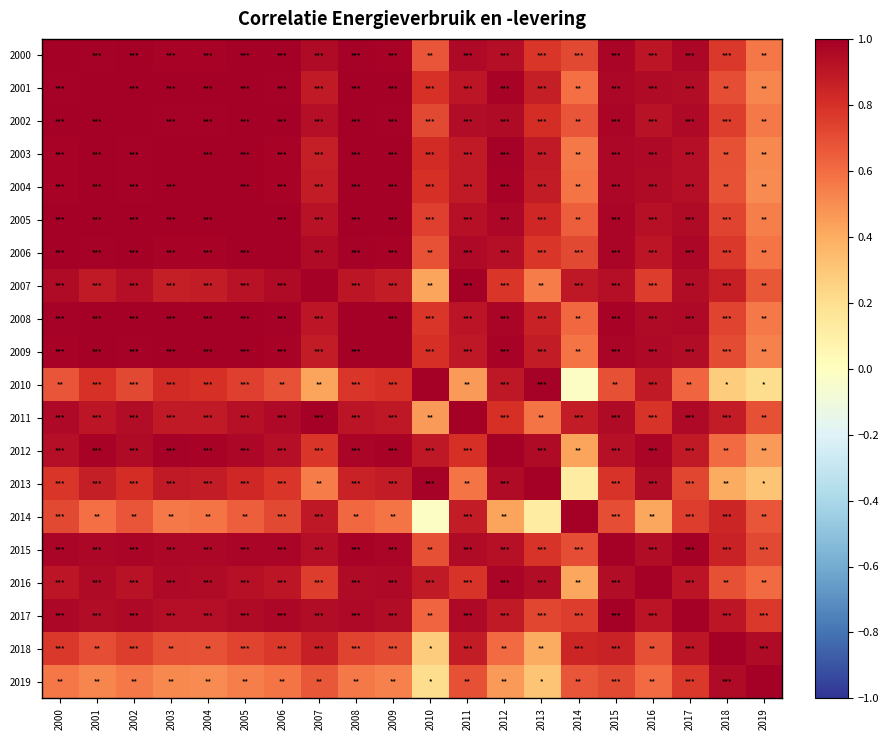

Reading left to right, transcribe all the data shown in this chart.

2000: 2000=1.0	2001=1.0	2002=1.0	2003=1.0	2004=1.0	2005=1.0	2006=1.0	2007=1.0	2008=1.0	2009=1.0	2010=0.7	2011=1.0	2012=0.9	2013=0.8	2014=0.7	2015=1.0	2016=0.9	2017=1.0	2018=0.8	2019=0.6
2001: 2000=1.0	2001=1.0	2002=1.0	2003=1.0	2004=1.0	2005=1.0	2006=1.0	2007=0.9	2008=1.0	2009=1.0	2010=0.8	2011=0.9	2012=1.0	2013=0.9	2014=0.6	2015=1.0	2016=0.9	2017=0.9	2018=0.7	2019=0.5
2002: 2000=1.0	2001=1.0	2002=1.0	2003=1.0	2004=1.0	2005=1.0	2006=1.0	2007=0.9	2008=1.0	2009=1.0	2010=0.7	2011=0.9	2012=1.0	2013=0.8	2014=0.7	2015=1.0	2016=0.9	2017=1.0	2018=0.8	2019=0.6
2003: 2000=1.0	2001=1.0	2002=1.0	2003=1.0	2004=1.0	2005=1.0	2006=1.0	2007=0.9	2008=1.0	2009=1.0	2010=0.8	2011=0.9	2012=1.0	2013=0.9	2014=0.6	2015=1.0	2016=1.0	2017=0.9	2018=0.7	2019=0.5
2004: 2000=1.0	2001=1.0	2002=1.0	2003=1.0	2004=1.0	2005=1.0	2006=1.0	2007=0.9	2008=1.0	2009=1.0	2010=0.8	2011=0.9	2012=1.0	2013=0.9	2014=0.6	2015=1.0	2016=0.9	2017=0.9	2018=0.7	2019=0.5
2005: 2000=1.0	2001=1.0	2002=1.0	2003=1.0	2004=1.0	2005=1.0	2006=1.0	2007=0.9	2008=1.0	2009=1.0	2010=0.7	2011=0.9	2012=1.0	2013=0.8	2014=0.6	2015=1.0	2016=0.9	2017=1.0	2018=0.7	2019=0.5
2006: 2000=1.0	2001=1.0	2002=1.0	2003=1.0	2004=1.0	2005=1.0	2006=1.0	2007=1.0	2008=1.0	2009=1.0	2010=0.7	2011=1.0	2012=0.9	2013=0.8	2014=0.7	2015=1.0	2016=0.9	2017=1.0	2018=0.8	2019=0.6
2007: 2000=1.0	2001=0.9	2002=0.9	2003=0.9	2004=0.9	2005=0.9	2006=1.0	2007=1.0	2008=0.9	2009=0.9	2010=0.4	2011=1.0	2012=0.8	2013=0.5	2014=0.9	2015=0.9	2016=0.8	2017=0.9	2018=0.9	2019=0.7
2008: 2000=1.0	2001=1.0	2002=1.0	2003=1.0	2004=1.0	2005=1.0	2006=1.0	2007=0.9	2008=1.0	2009=1.0	2010=0.8	2011=0.9	2012=1.0	2013=0.9	2014=0.6	2015=1.0	2016=0.9	2017=1.0	2018=0.7	2019=0.6
2009: 2000=1.0	2001=1.0	2002=1.0	2003=1.0	2004=1.0	2005=1.0	2006=1.0	2007=0.9	2008=1.0	2009=1.0	2010=0.8	2011=0.9	2012=1.0	2013=0.9	2014=0.6	2015=1.0	2016=1.0	2017=0.9	2018=0.7	2019=0.5
2010: 2000=0.7	2001=0.8	2002=0.7	2003=0.8	2004=0.8	2005=0.7	2006=0.7	2007=0.4	2008=0.8	2009=0.8	2010=1.0	2011=0.5	2012=0.9	2013=1.0	2014=-0.0	2015=0.7	2016=0.9	2017=0.6	2018=0.3	2019=0.2
2011: 2000=1.0	2001=0.9	2002=0.9	2003=0.9	2004=0.9	2005=0.9	2006=1.0	2007=1.0	2008=0.9	2009=0.9	2010=0.5	2011=1.0	2012=0.8	2013=0.6	2014=0.9	2015=0.9	2016=0.8	2017=1.0	2018=0.9	2019=0.7
2012: 2000=0.9	2001=1.0	2002=1.0	2003=1.0	2004=1.0	2005=1.0	2006=0.9	2007=0.8	2008=1.0	2009=1.0	2010=0.9	2011=0.8	2012=1.0	2013=0.9	2014=0.4	2015=0.9	2016=1.0	2017=0.9	2018=0.6	2019=0.5
2013: 2000=0.8	2001=0.9	2002=0.8	2003=0.9	2004=0.9	2005=0.8	2006=0.8	2007=0.5	2008=0.9	2009=0.9	2010=1.0	2011=0.6	2012=0.9	2013=1.0	2014=0.1	2015=0.8	2016=0.9	2017=0.7	2018=0.4	2019=0.3
2014: 2000=0.7	2001=0.6	2002=0.7	2003=0.6	2004=0.6	2005=0.6	2006=0.7	2007=0.9	2008=0.6	2009=0.6	2010=-0.0	2011=0.9	2012=0.4	2013=0.1	2014=1.0	2015=0.7	2016=0.4	2017=0.8	2018=0.8	2019=0.7
2015: 2000=1.0	2001=1.0	2002=1.0	2003=1.0	2004=1.0	2005=1.0	2006=1.0	2007=0.9	2008=1.0	2009=1.0	2010=0.7	2011=0.9	2012=0.9	2013=0.8	2014=0.7	2015=1.0	2016=0.9	2017=1.0	2018=0.9	2019=0.7
2016: 2000=0.9	2001=0.9	2002=0.9	2003=1.0	2004=0.9	2005=0.9	2006=0.9	2007=0.8	2008=0.9	2009=1.0	2010=0.9	2011=0.8	2012=1.0	2013=0.9	2014=0.4	2015=0.9	2016=1.0	2017=0.9	2018=0.7	2019=0.6
2017: 2000=1.0	2001=0.9	2002=1.0	2003=0.9	2004=0.9	2005=1.0	2006=1.0	2007=0.9	2008=1.0	2009=0.9	2010=0.6	2011=1.0	2012=0.9	2013=0.7	2014=0.8	2015=1.0	2016=0.9	2017=1.0	2018=0.9	2019=0.8
2018: 2000=0.8	2001=0.7	2002=0.8	2003=0.7	2004=0.7	2005=0.7	2006=0.8	2007=0.9	2008=0.7	2009=0.7	2010=0.3	2011=0.9	2012=0.6	2013=0.4	2014=0.8	2015=0.9	2016=0.7	2017=0.9	2018=1.0	2019=1.0
2019: 2000=0.6	2001=0.5	2002=0.6	2003=0.5	2004=0.5	2005=0.5	2006=0.6	2007=0.7	2008=0.6	2009=0.5	2010=0.2	2011=0.7	2012=0.5	2013=0.3	2014=0.7	2015=0.7	2016=0.6	2017=0.8	2018=1.0	2019=1.0